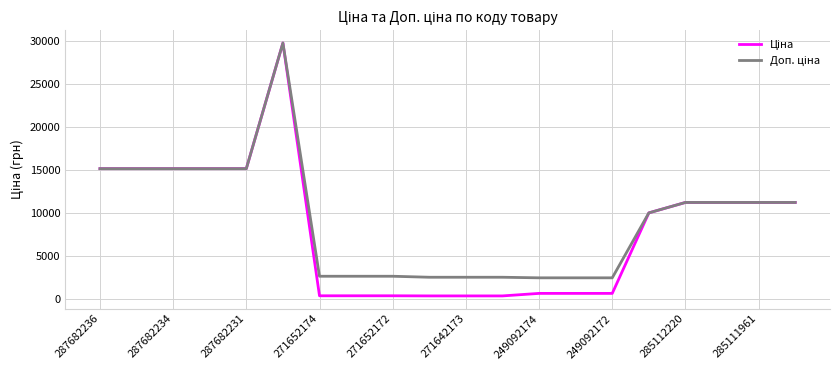

How many lines are shown in the chart?

2